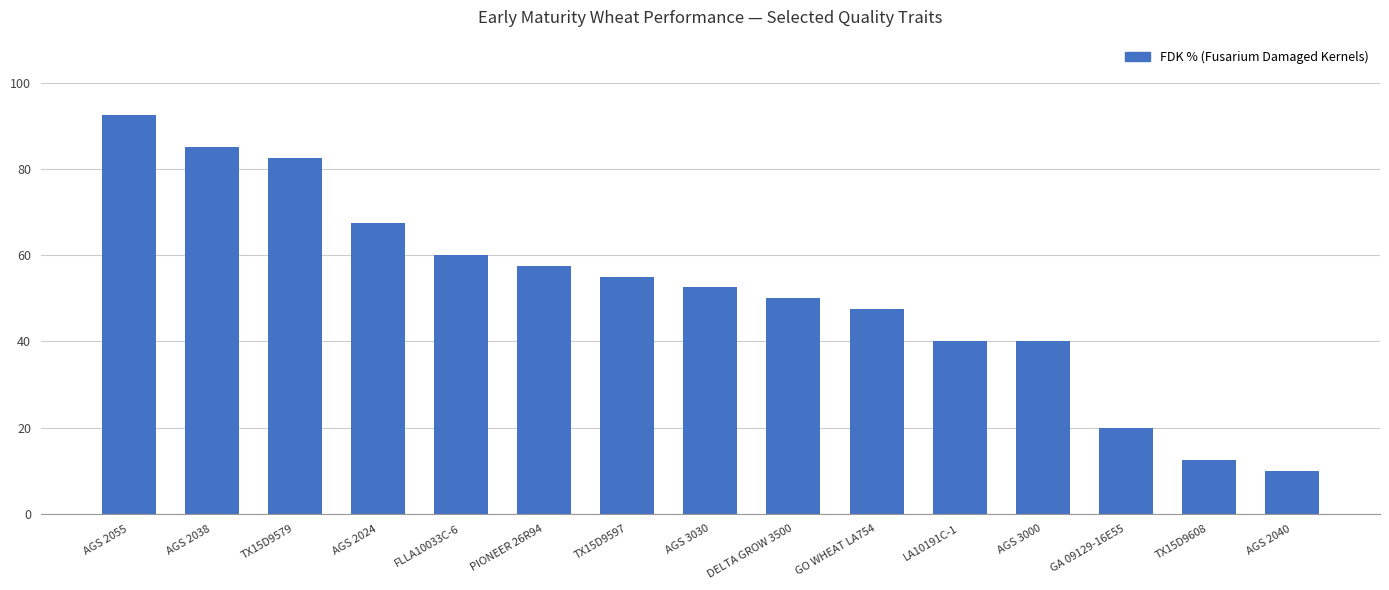

The value at DELTA GROW 3500 is 50.0. True or false?

True